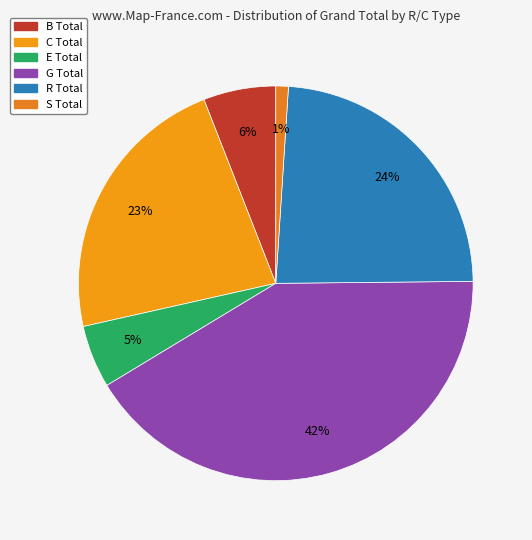

Rank the categories by value from highest to lowest.

G Total, R Total, C Total, B Total, E Total, S Total